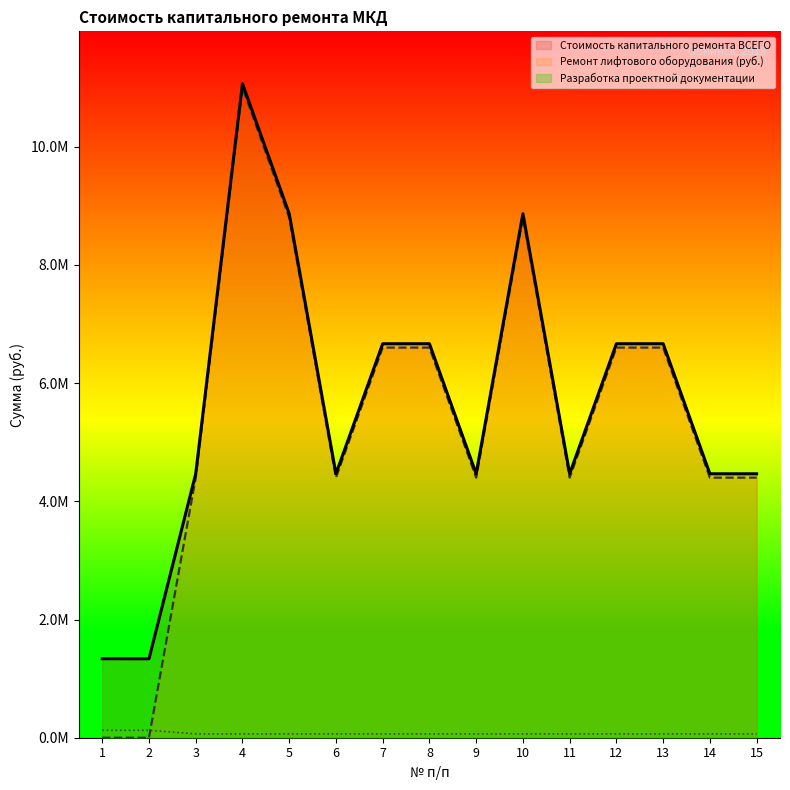

What is the value of the Разработка проектной документации point at the 7th from the left?

65000.0